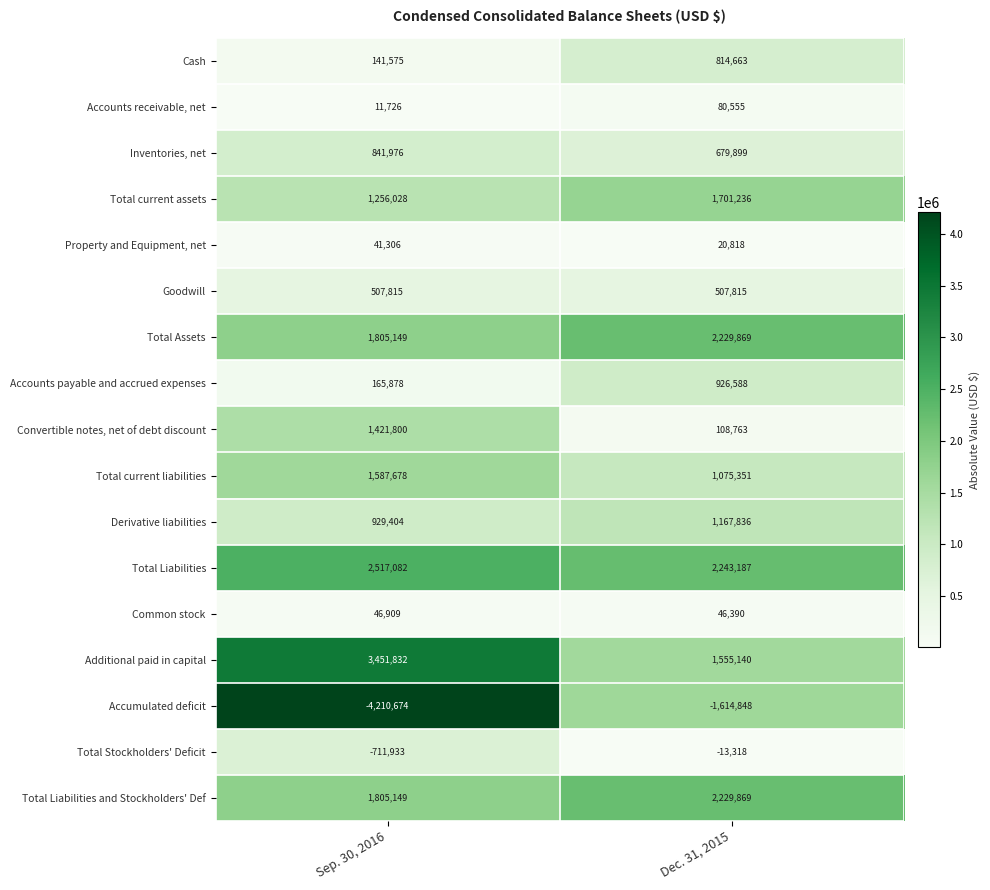

Which series changed the most between Sep. 30, 2016 and Dec. 31, 2015?

Accumulated deficit